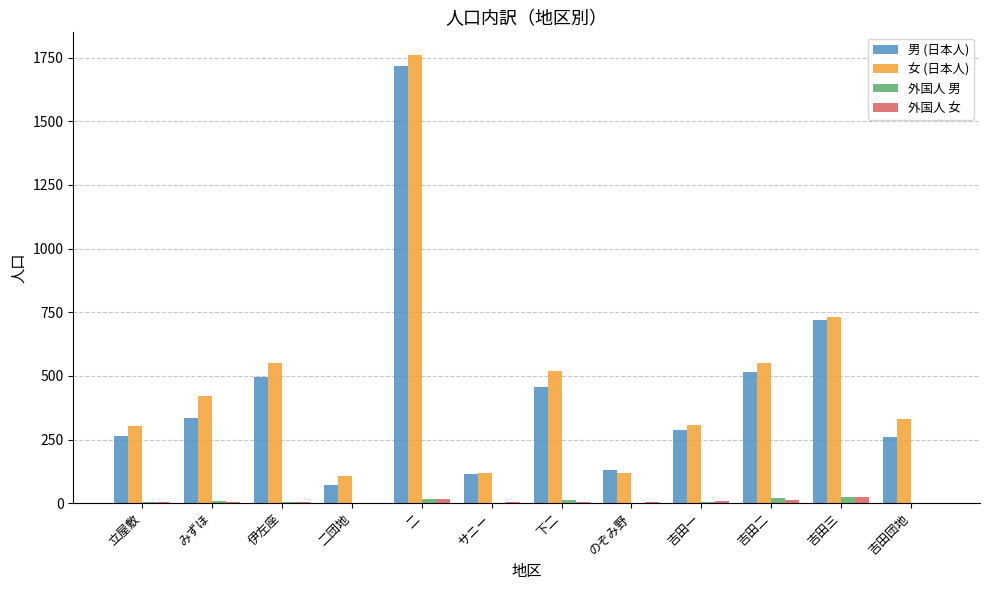

Which label corresponds to the largest value in the chart?

二